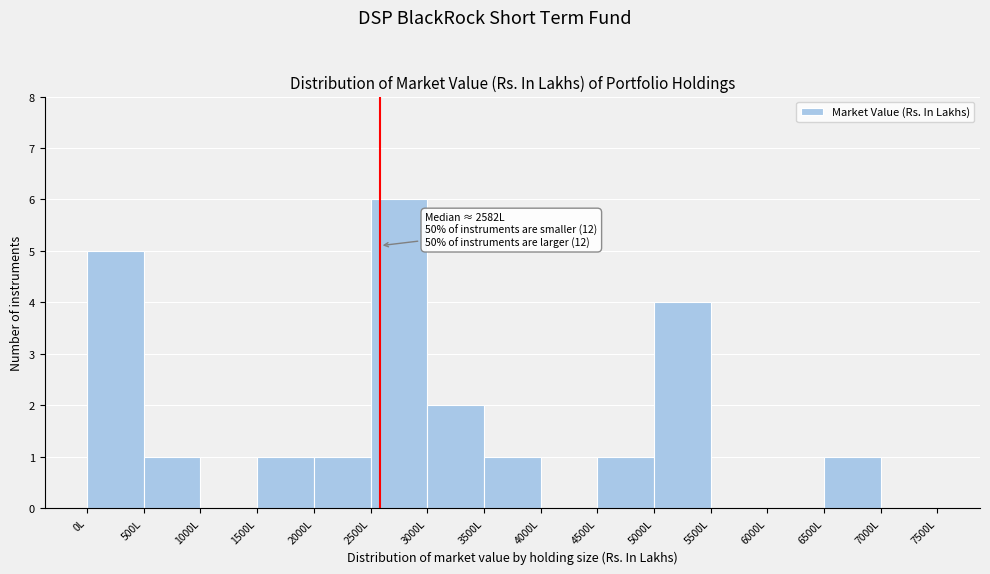

Over which range of the x-axis is the bar tallest?

2500 to 3000